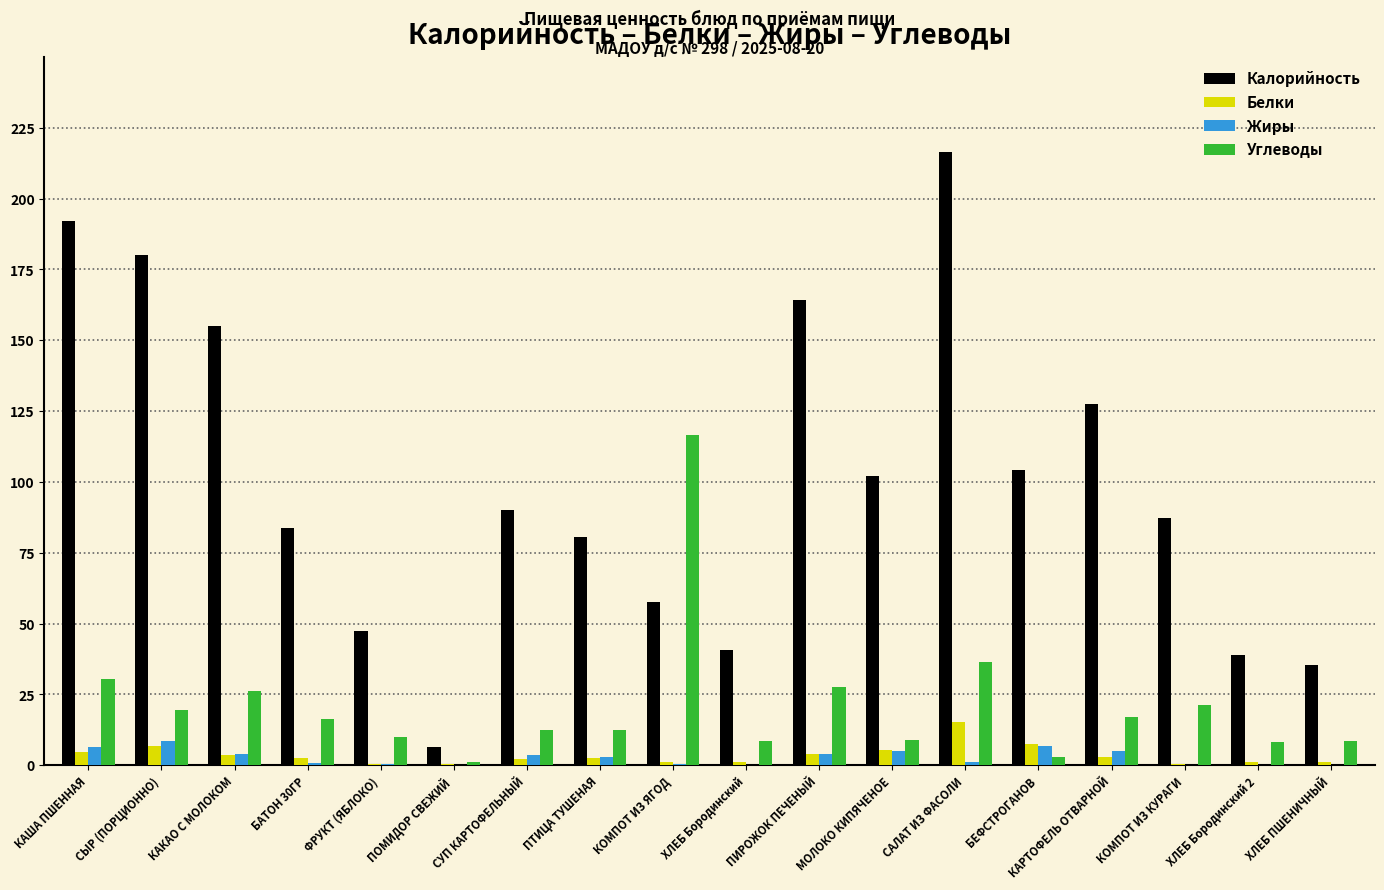

Is it true that Жиры equals 1.1 at САЛАТ ИЗ ФАСОЛИ?

True